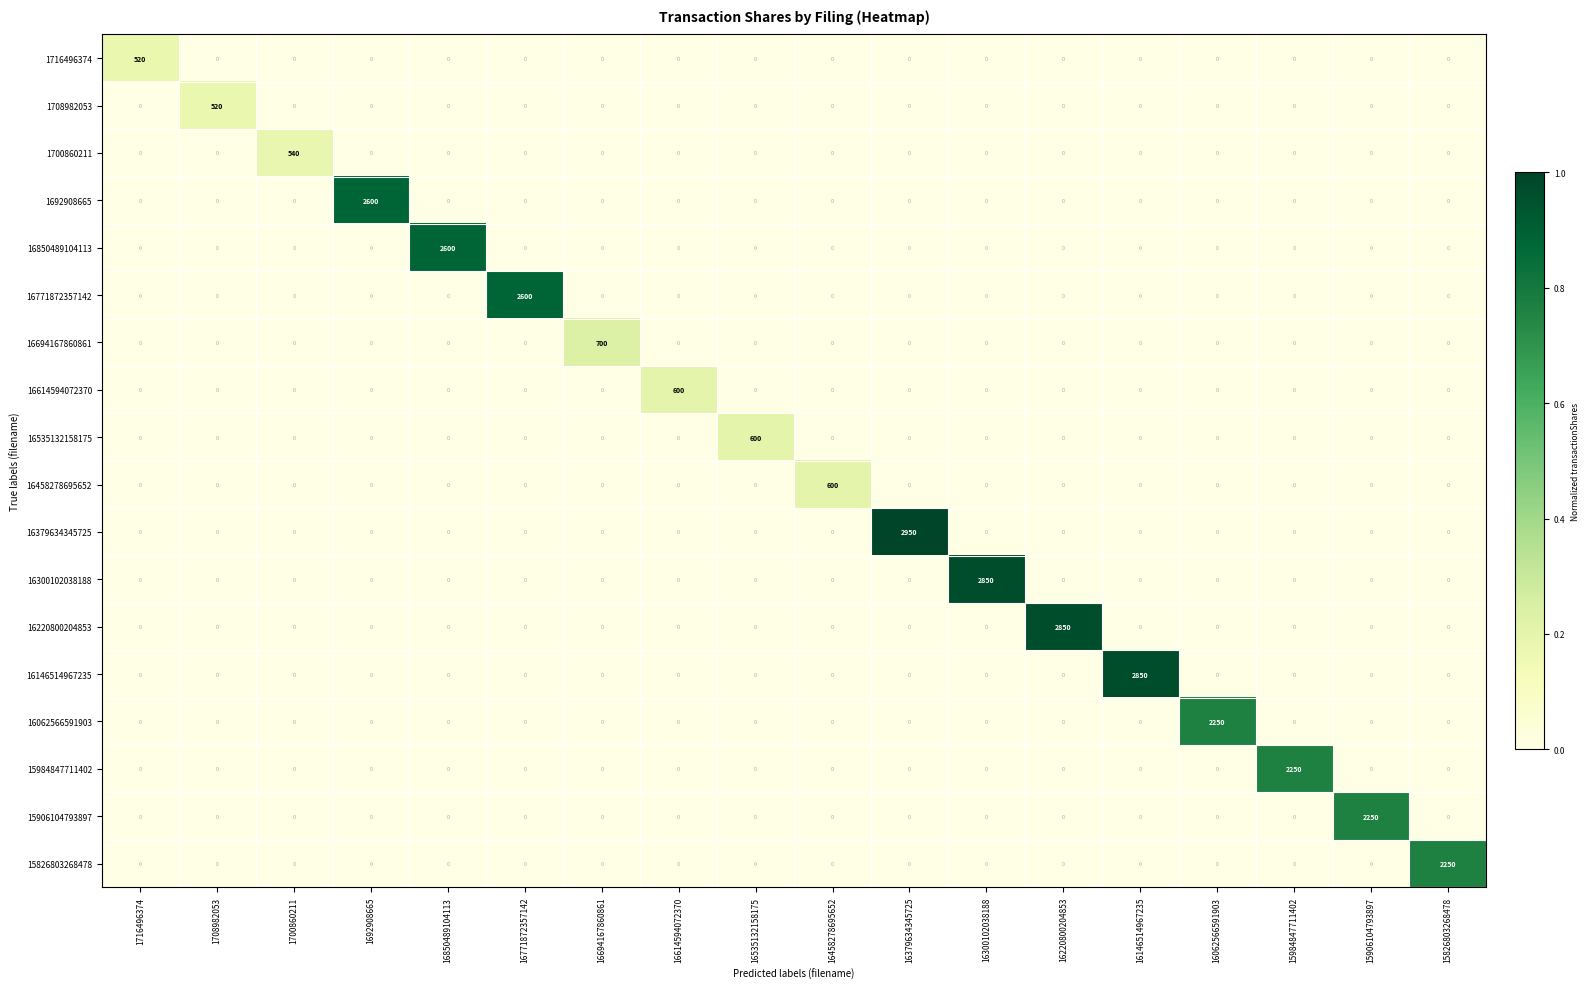

Is it true that 16062566591903 equals -923 at 15826803268478?

False